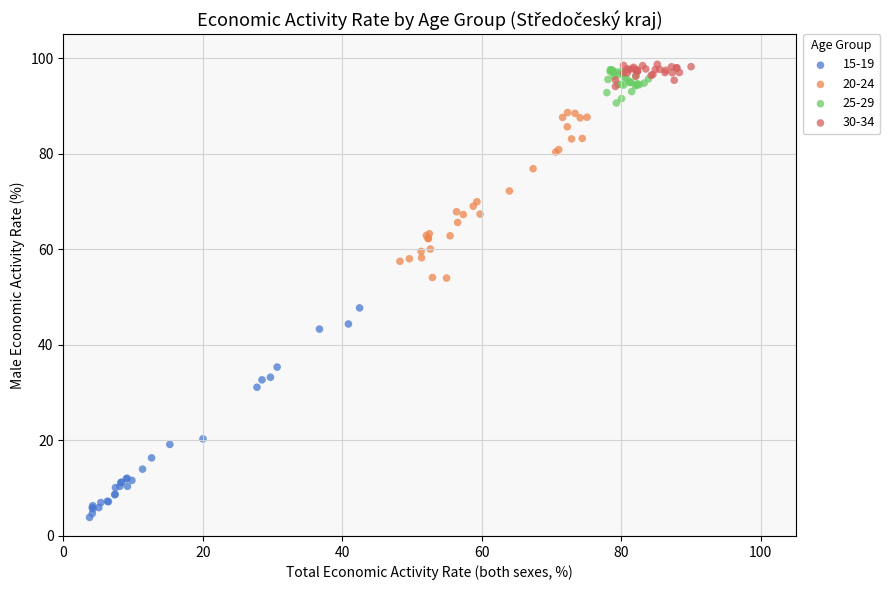

Which series has the widest spread of Y values?

15-19